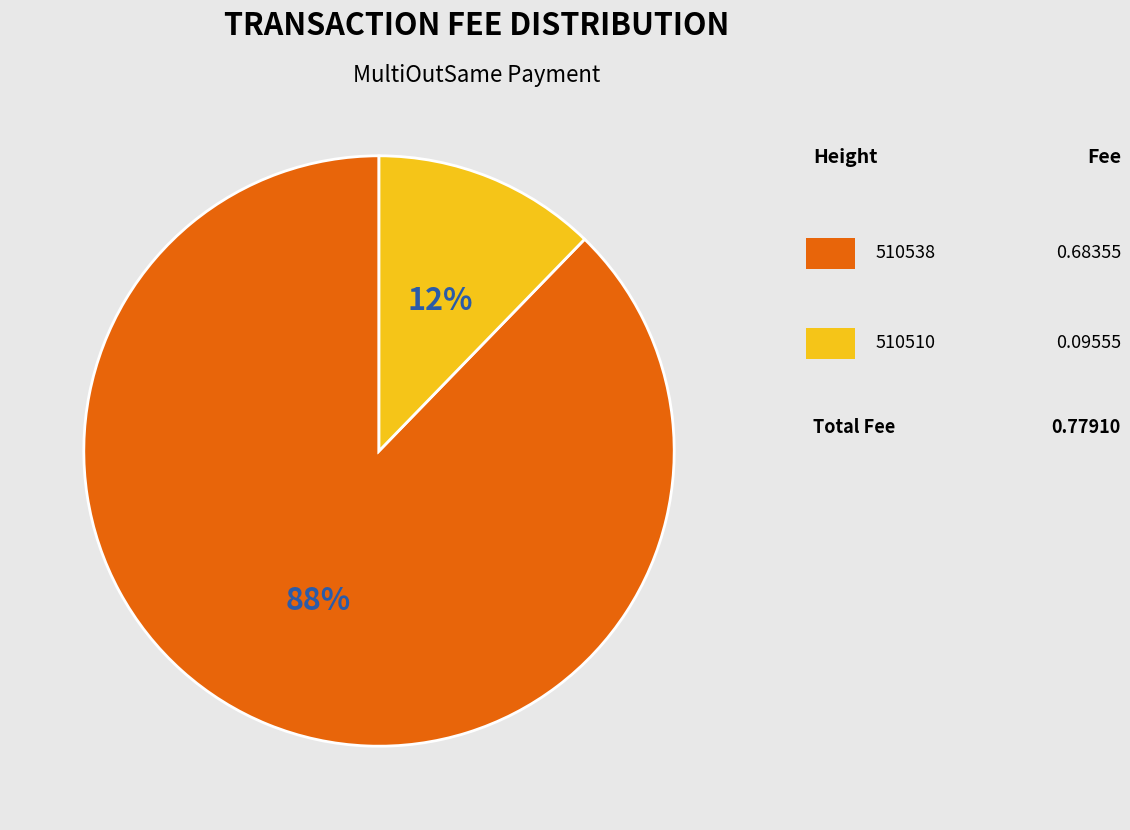

To the nearest percent, what is the average slice percentage?

50%